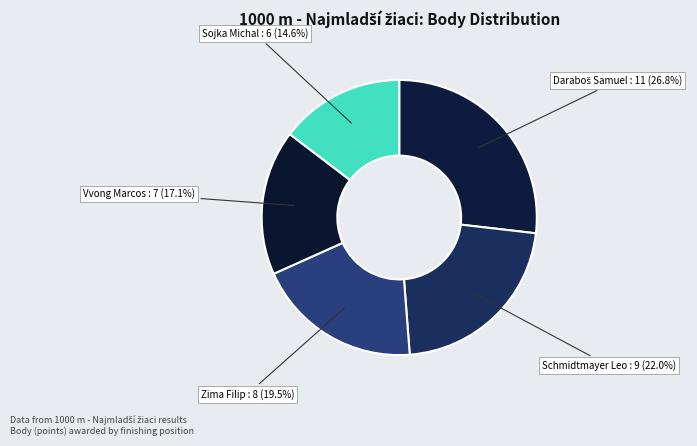

Does Sojka Michal represent more than half of the total?

No